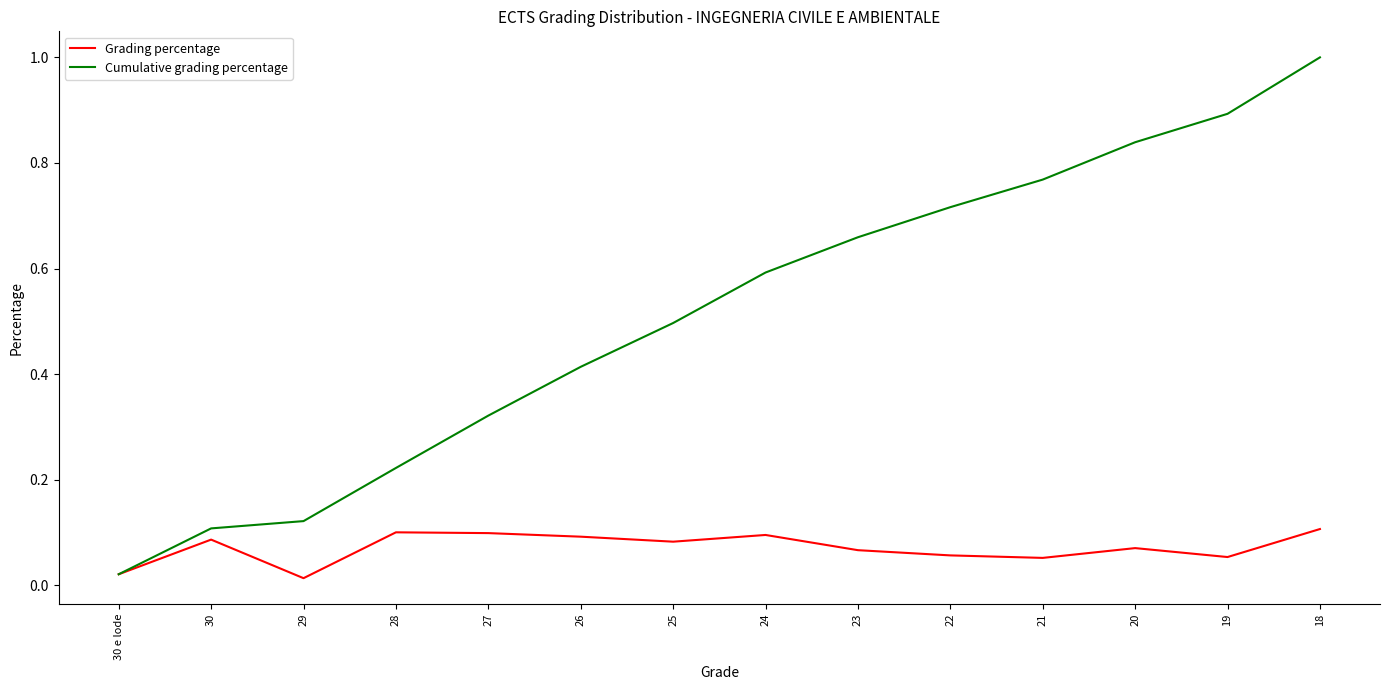

Rank the series by their average value, from highest to lowest.

Cumulative grading percentage, Grading percentage